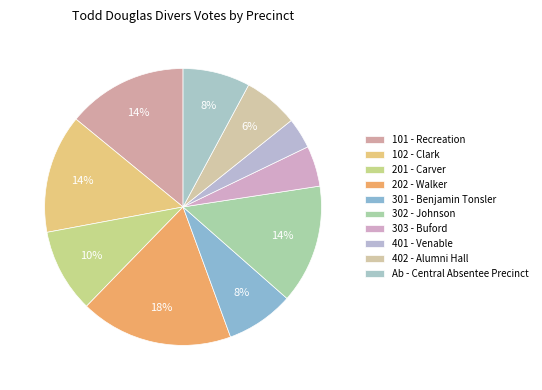

To the nearest percent, what is the combined percentage of 102 - Clark and 303 - Buford?

19%